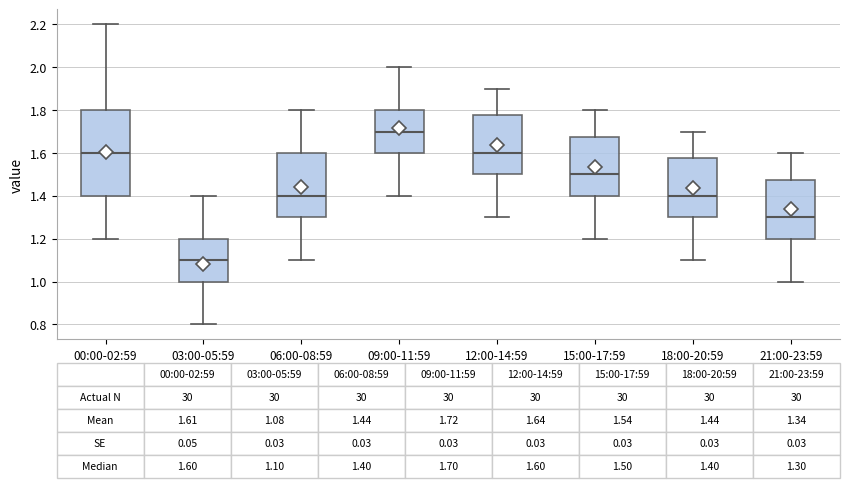

Which box is the tallest, from its lower edge to its upper edge?

00:00-02:59